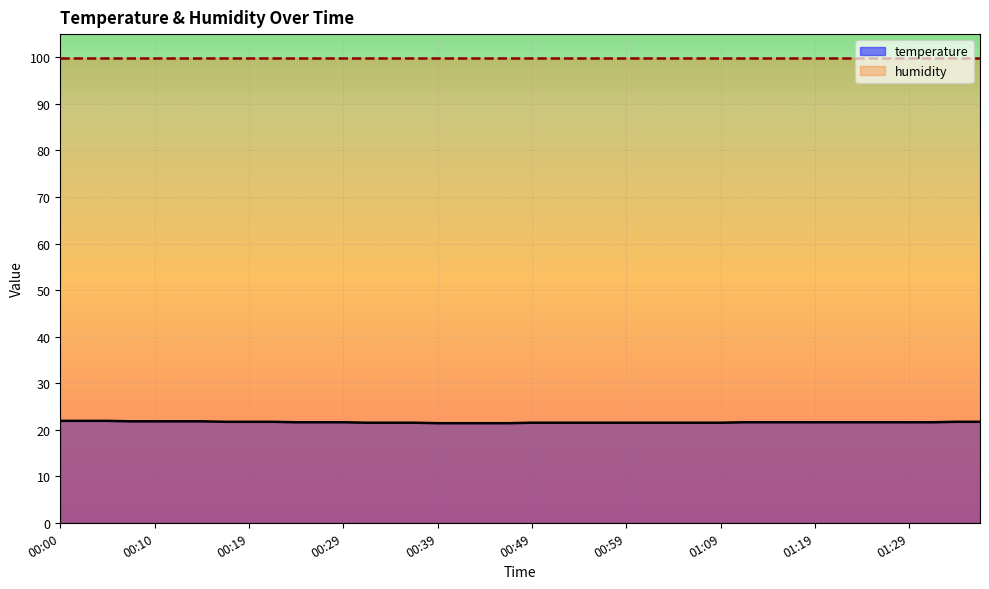

Count the number of categories in the chart.

40